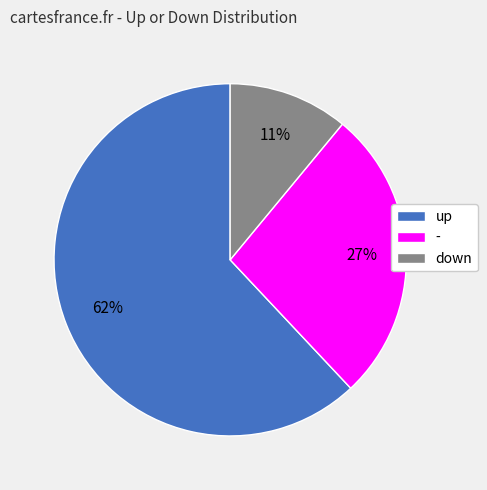

Which category has the smallest portion of the pie?

down